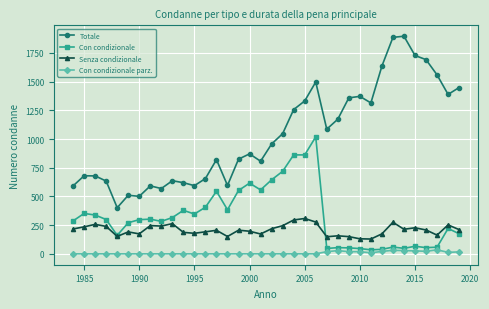

How many lines are shown in the chart?

4